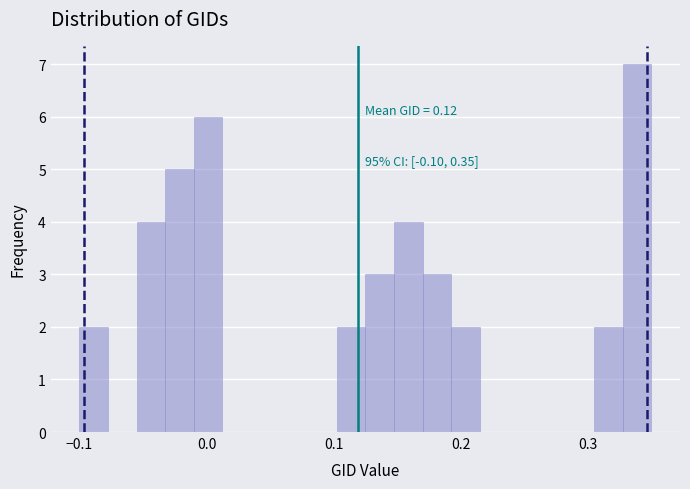

Read against the x-axis, roughly where is the centre of the tallest bar?

0.34